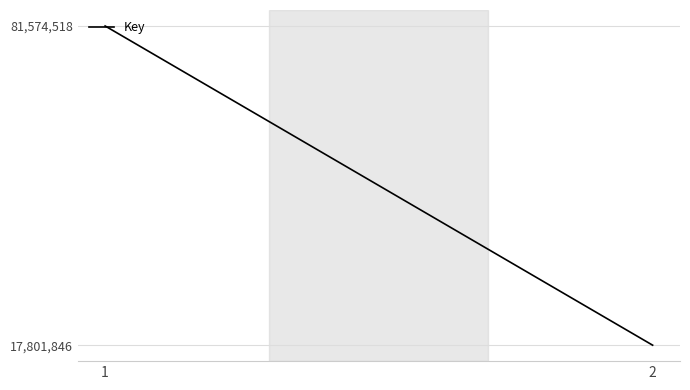

How many series are shown in this chart?

1